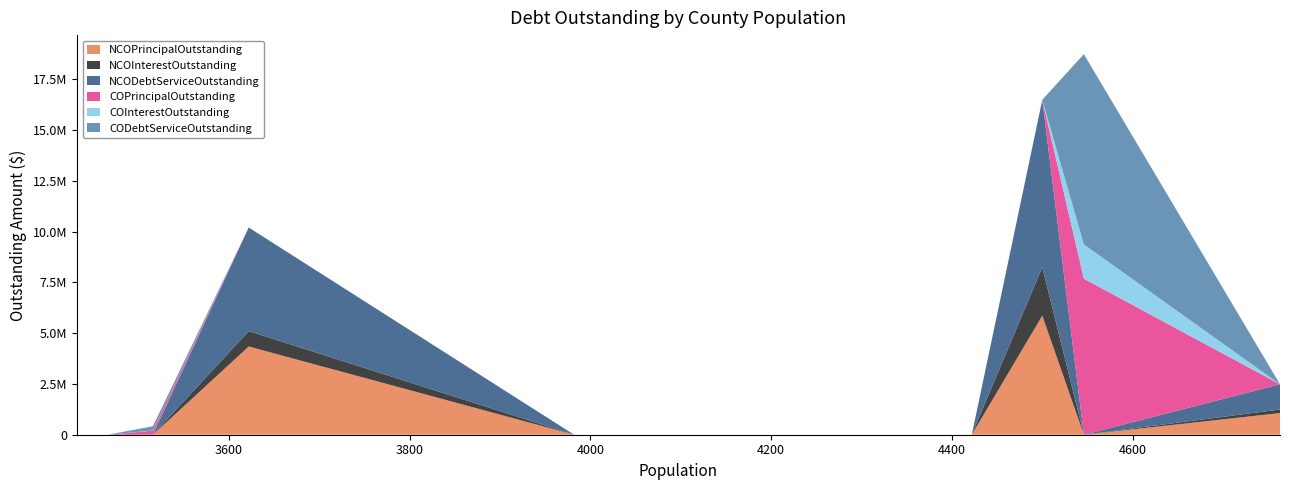

What are all the series names shown in the legend?

NCOPrincipalOutstanding, NCOInterestOutstanding, NCODebtServiceOutstanding, COPrincipalOutstanding, COInterestOutstanding, CODebtServiceOutstanding